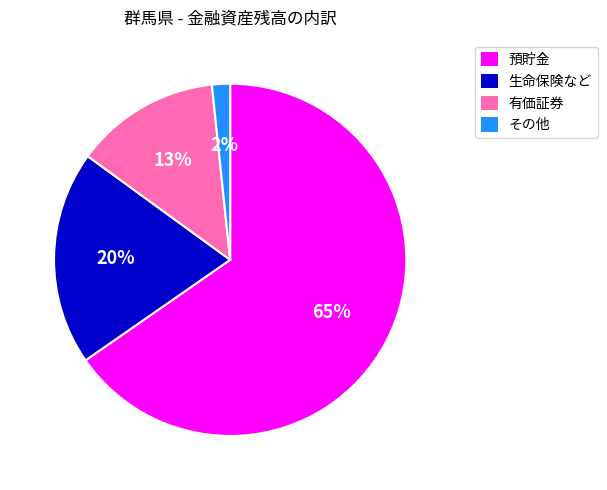

Combined, do その他 and 預貯金 account for over 50%?

Yes